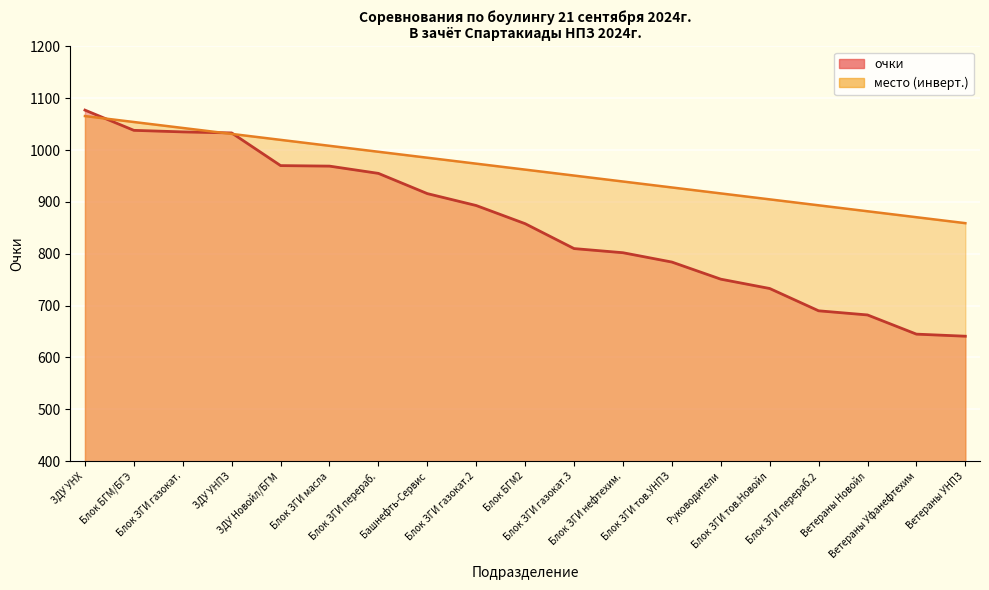

At which label is место closest to 962?

Блок БГМ2